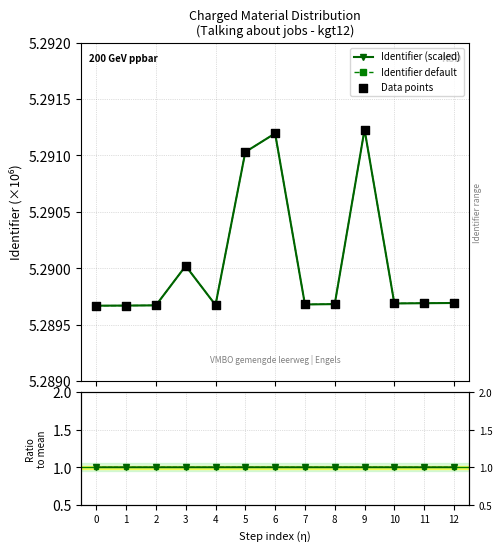

Is the value of Identifier (scaled) at 12 greater than the value of Default ratio at 9?

Yes